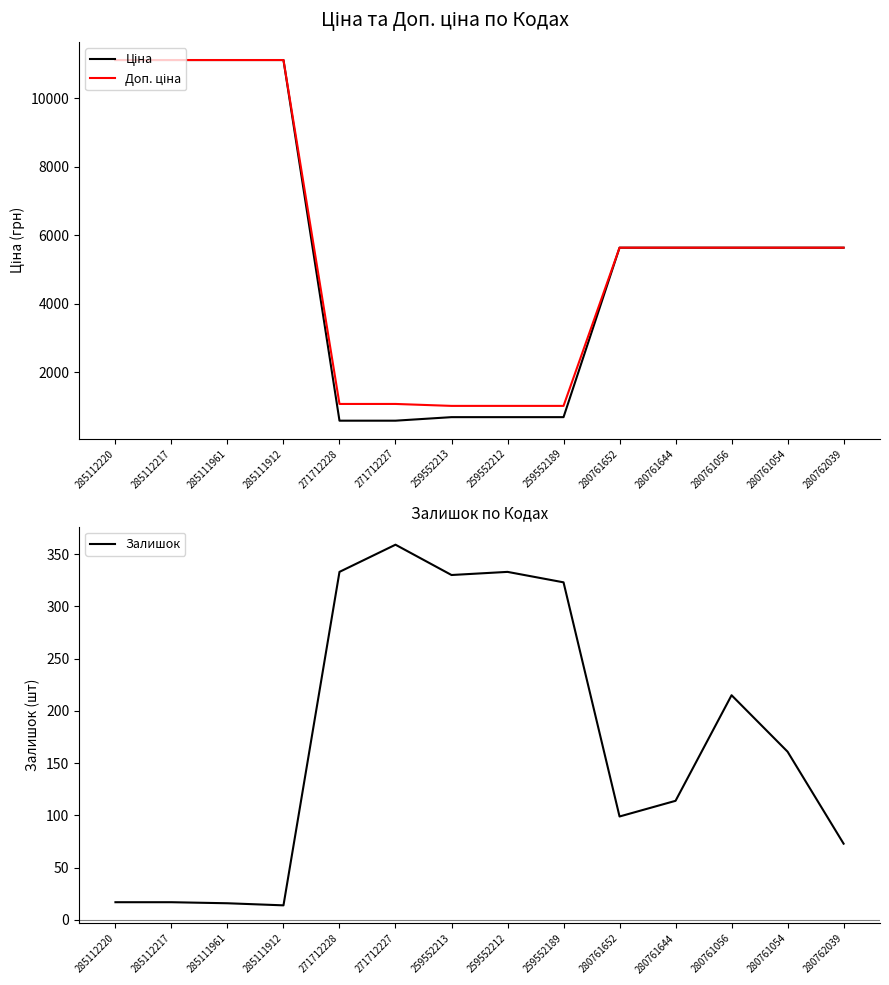

The value of Залишок at 285111912 is 3.2. True or false?

False